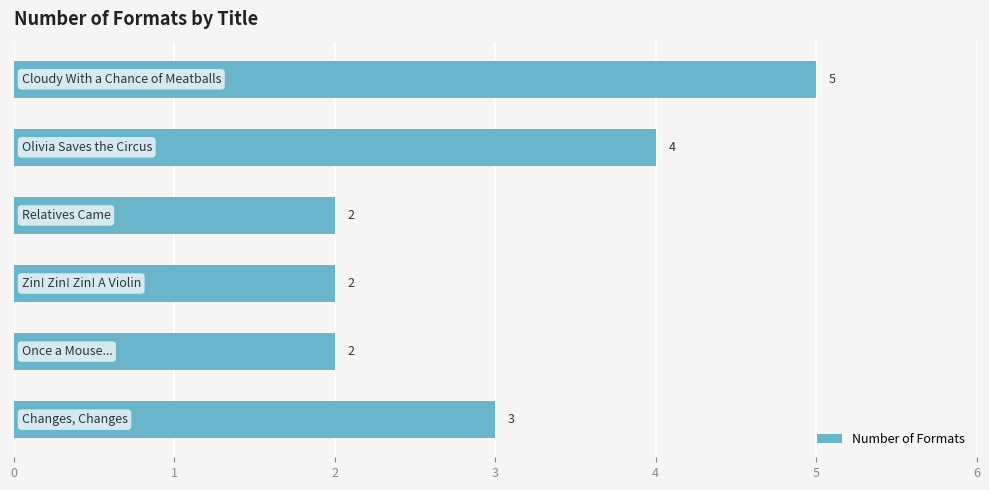

What is the greatest value displayed?

5